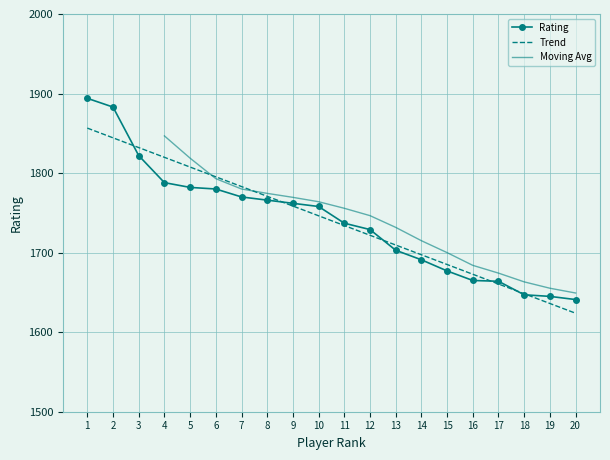

Count the number of values greater than 1758.

9